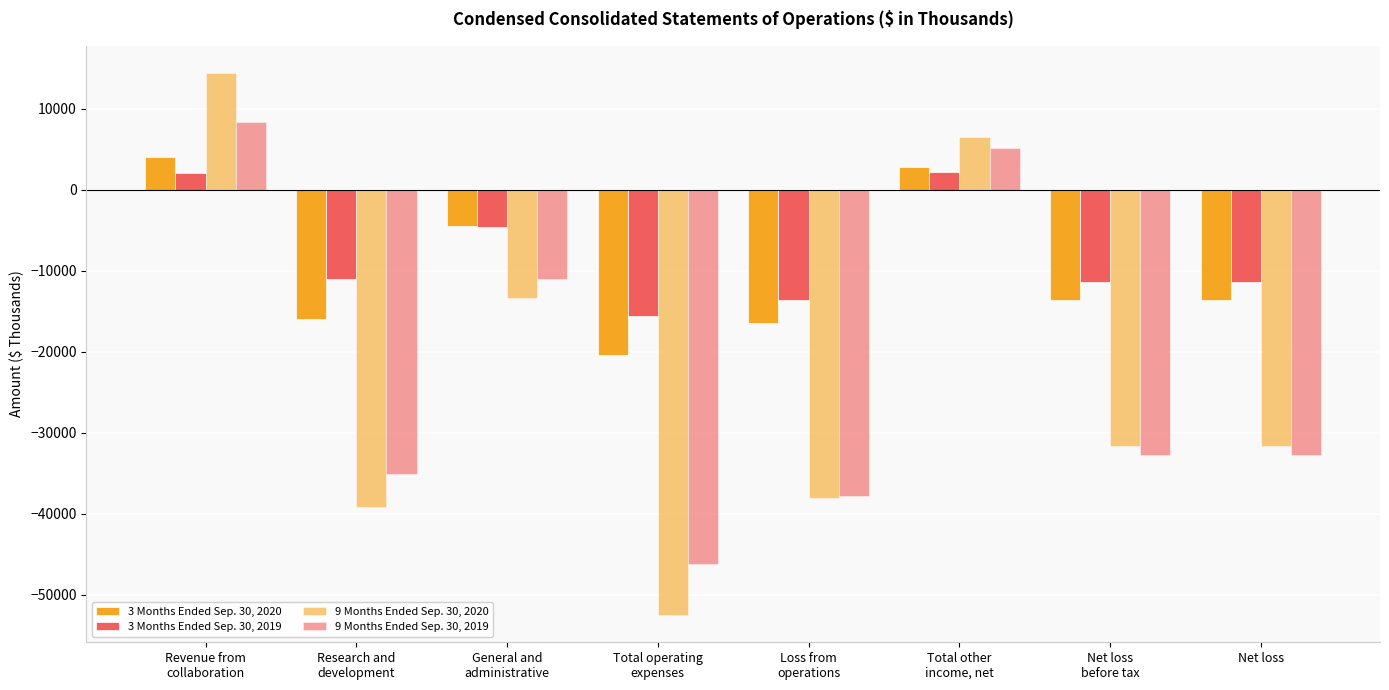

The value of 3 Months Ended Sep. 30, 2020 at Net loss is -8329. True or false?

False